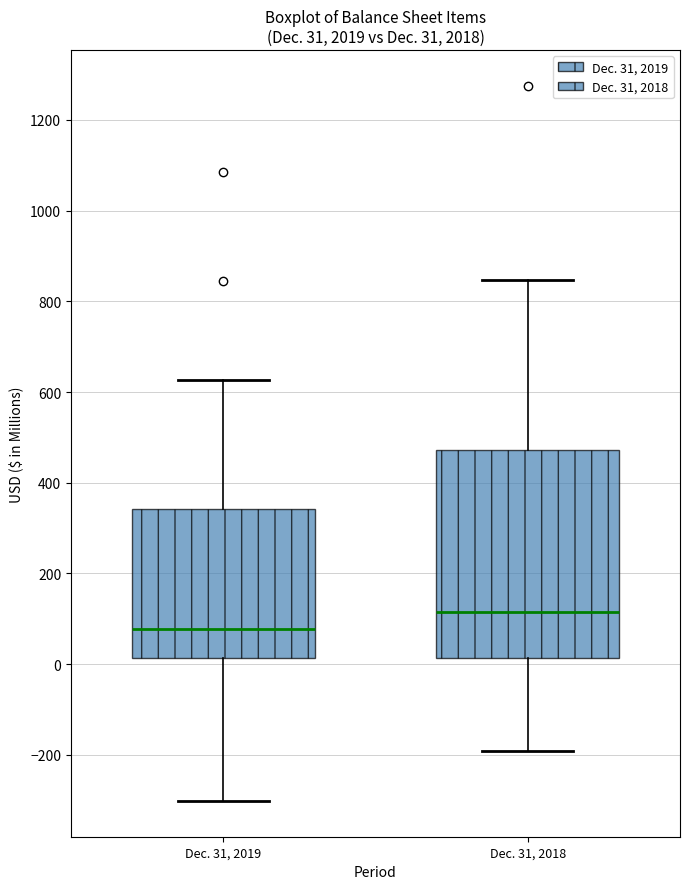

Comparing the boxes themselves (not the whiskers), which one is the tallest?

Dec. 31, 2018